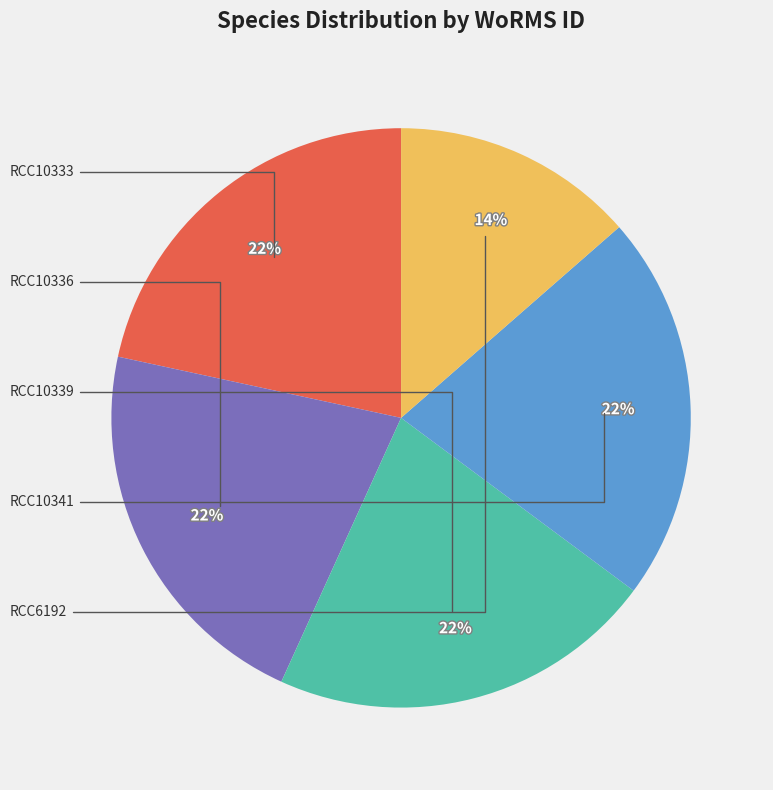

To the nearest percent, what is the average slice percentage?

20%